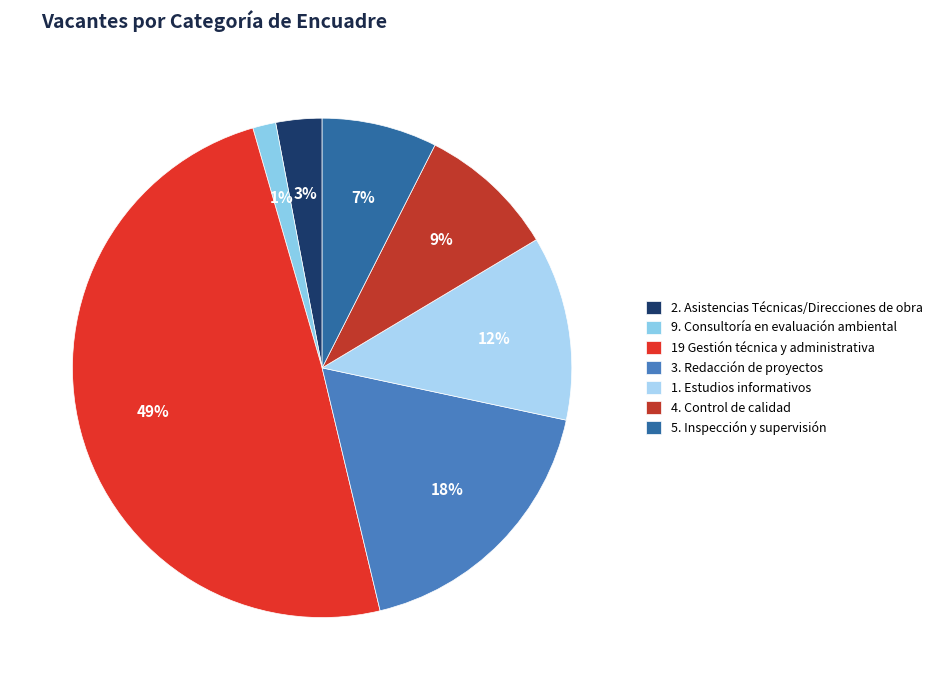

Which has a higher value, 4. Control de calidad or 19 Gestión técnica y administrativa?

19 Gestión técnica y administrativa